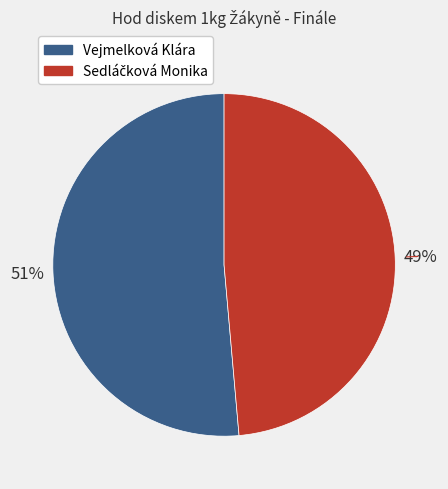

Count the number of slices in the pie.

2